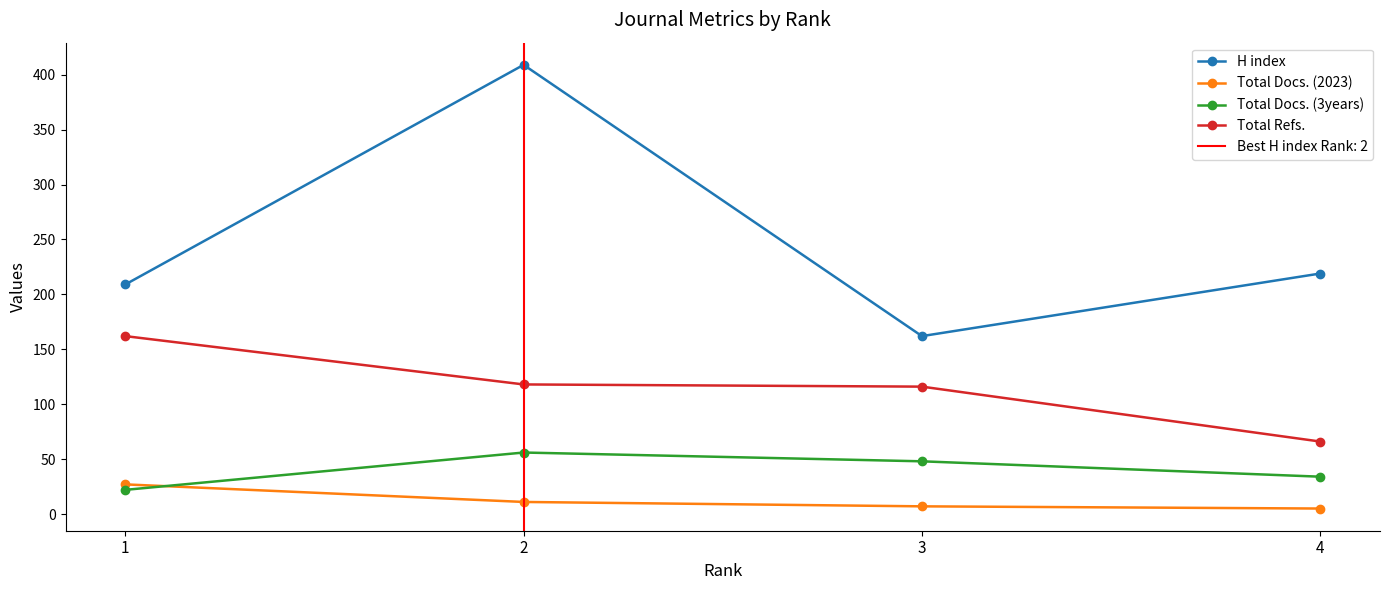

What is the value of the H index point at the 2nd from the left?

409